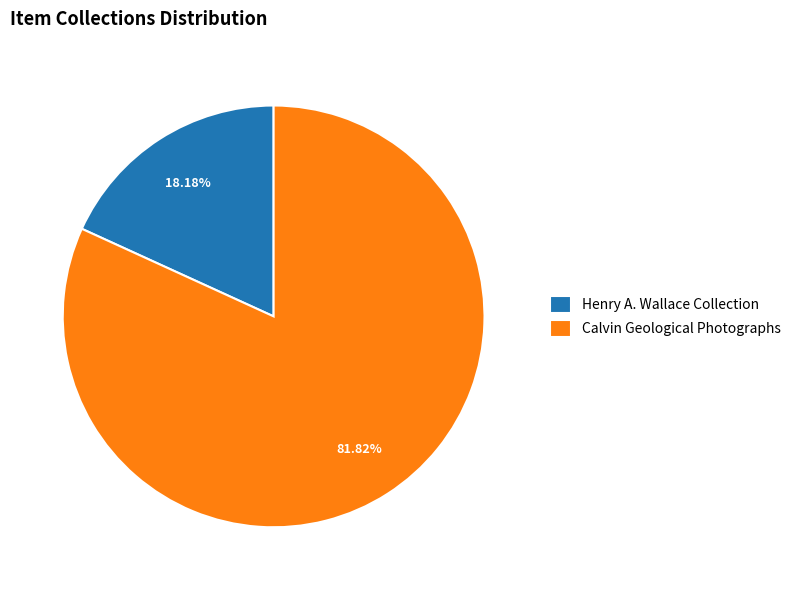

How much of the chart is everything except Calvin Geological Photographs?

18.2%